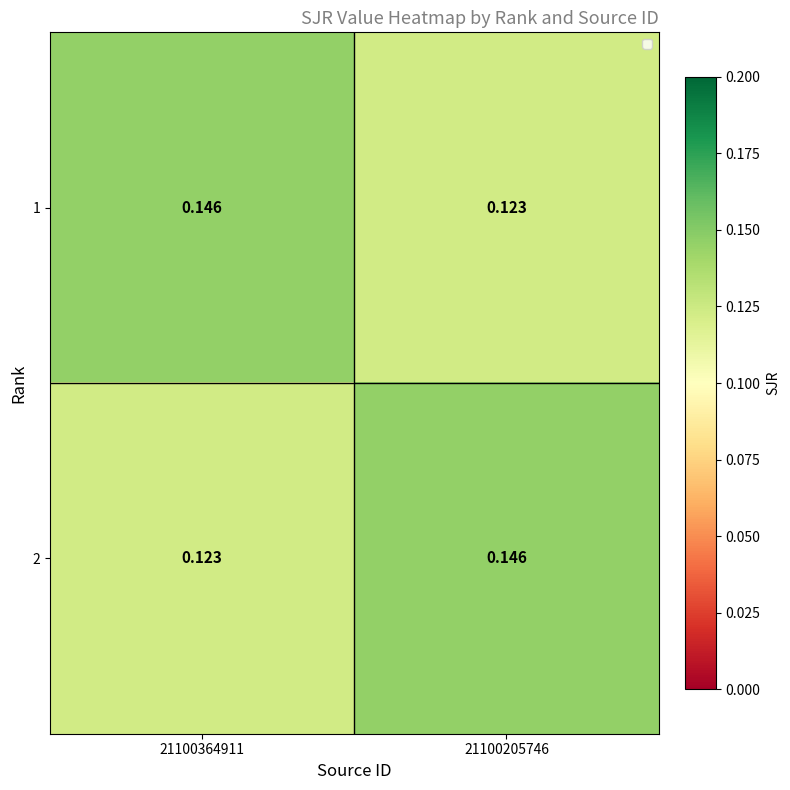

Which series has the largest range (max minus min)?

1